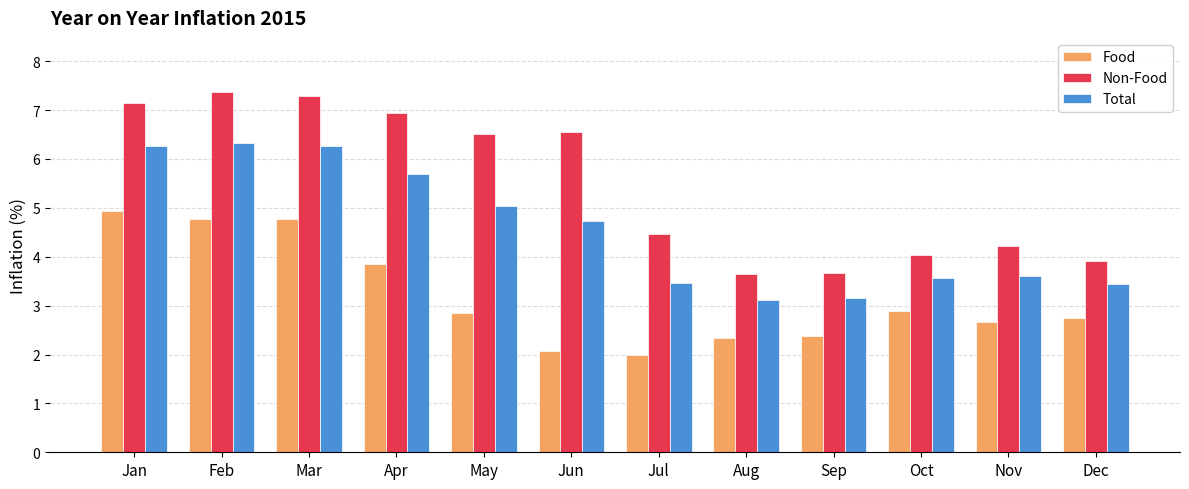

At which category does the chart reach its peak across all series?

Feb